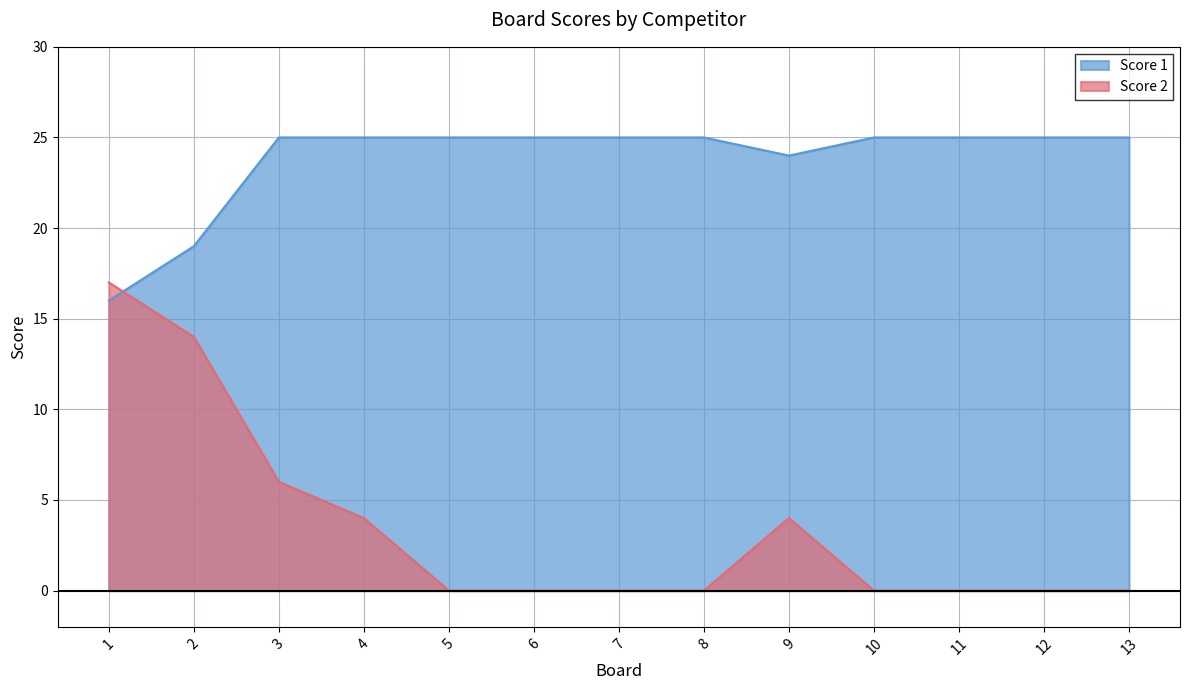

At how many categories does at least one series exceed 16?

13